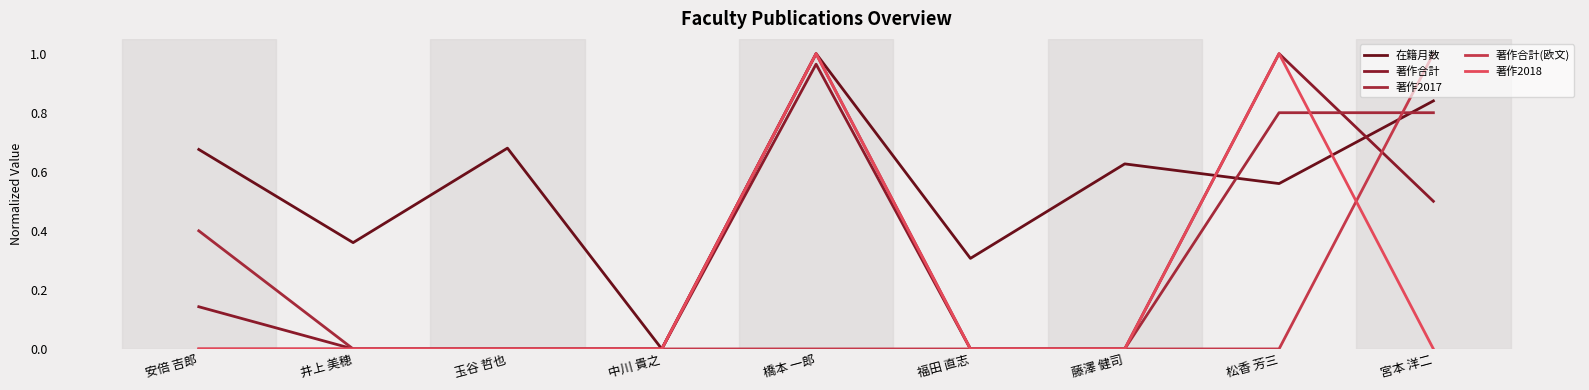

Between 中川 貴之 and 松香 芳三, which series saw the biggest shift?

著作合計